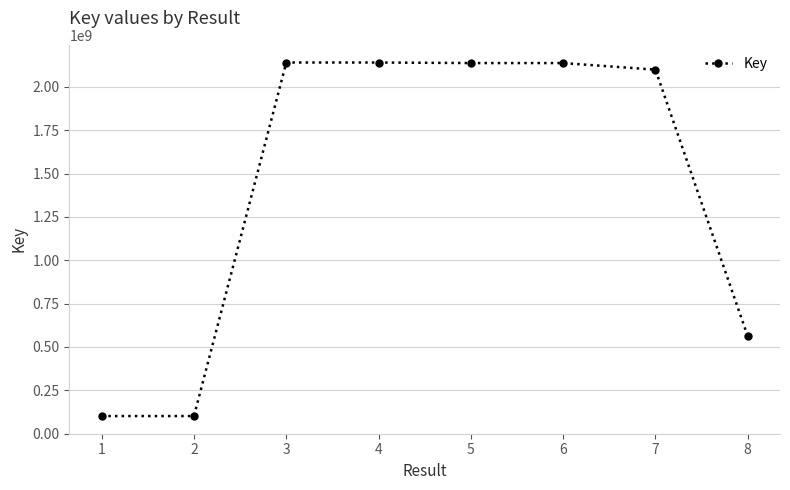

What is the value of the 6th point from the left?

2137647978